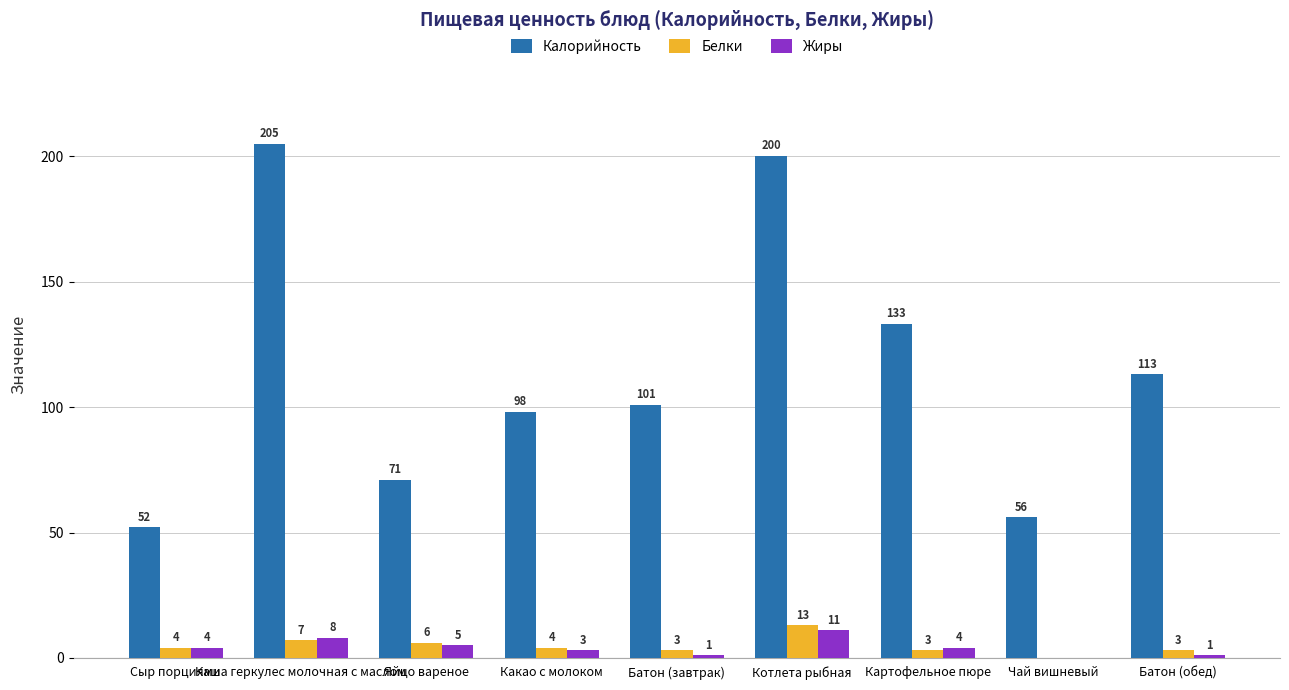

How many groups of bars are there?

9